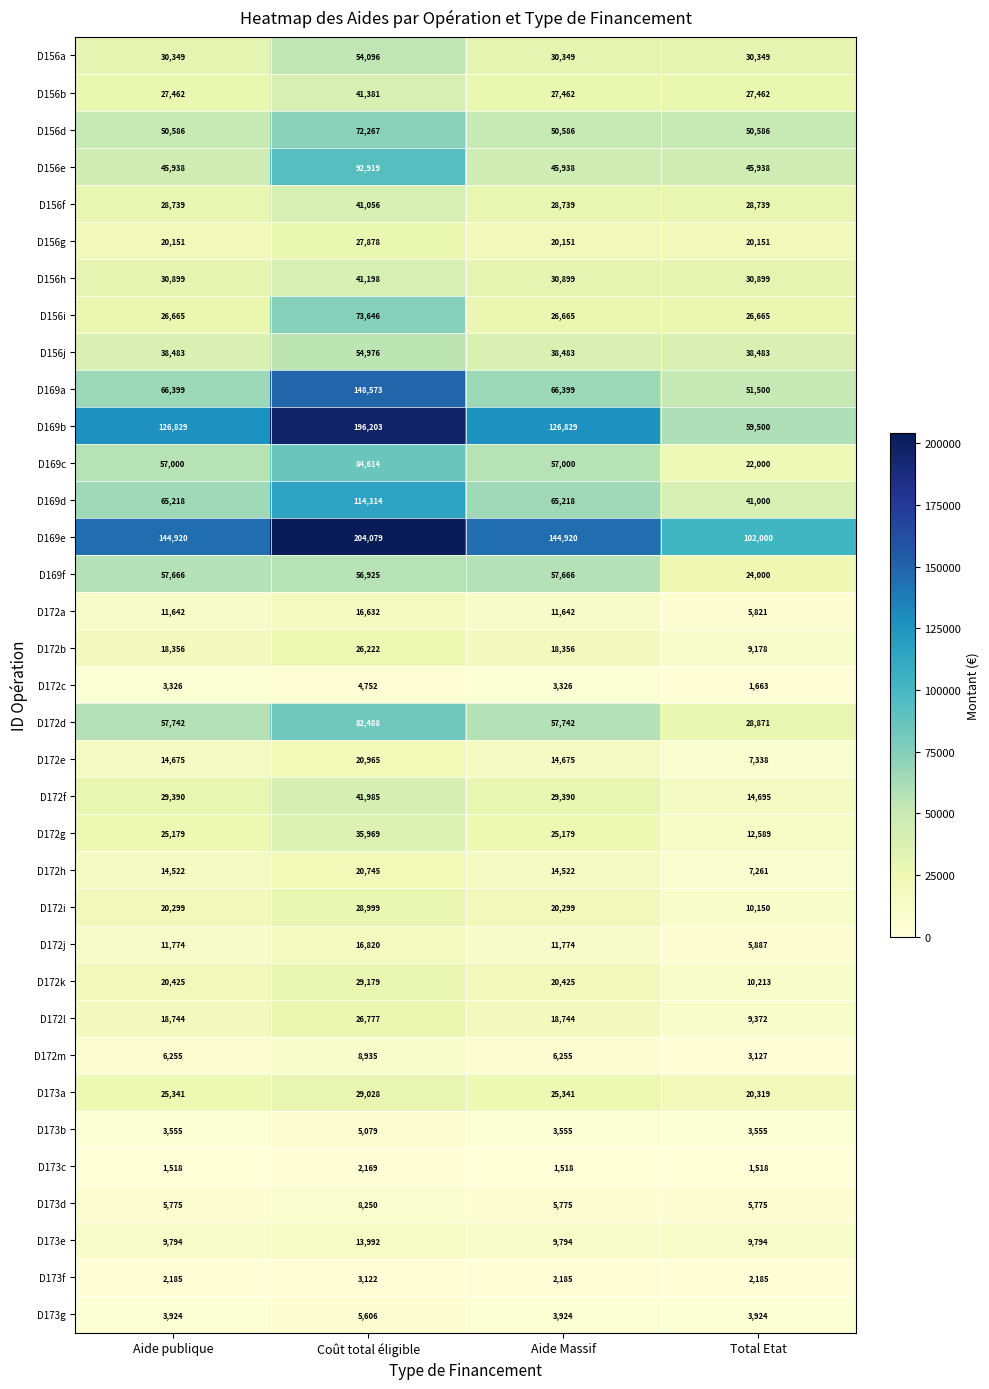

At Aide Massif, list the series in order from smallest to largest.

D173c, D173f, D172c, D173b, D173g, D173d, D172m, D173e, D172a, D172j, D172h, D172e, D172b, D172l, D156g, D172i, D172k, D172g, D173a, D156i, D156b, D156f, D172f, D156a, D156h, D156j, D156e, D156d, D169c, D169f, D172d, D169d, D169a, D169b, D169e